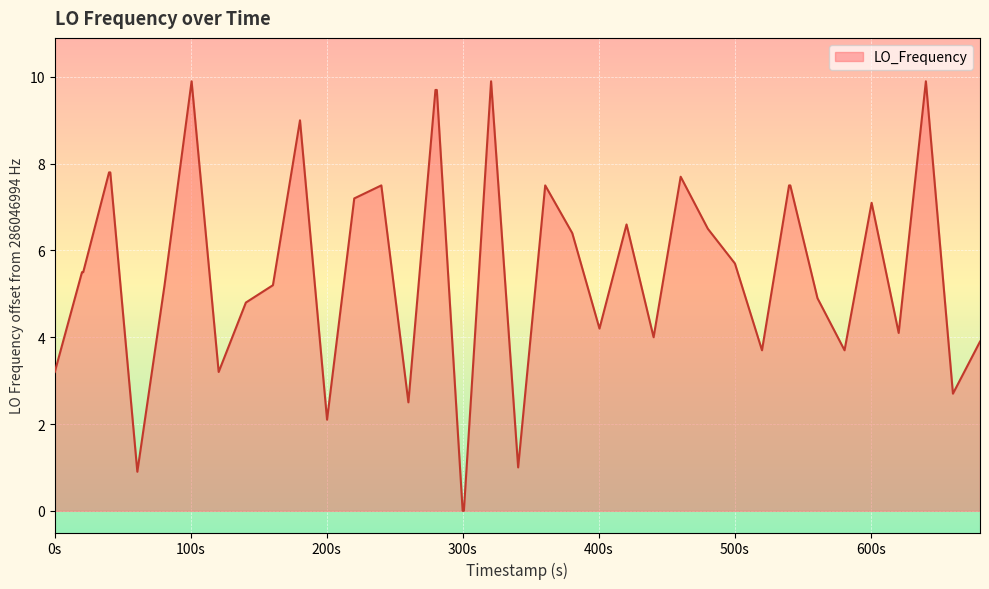

What is the sum of all values?

221.2